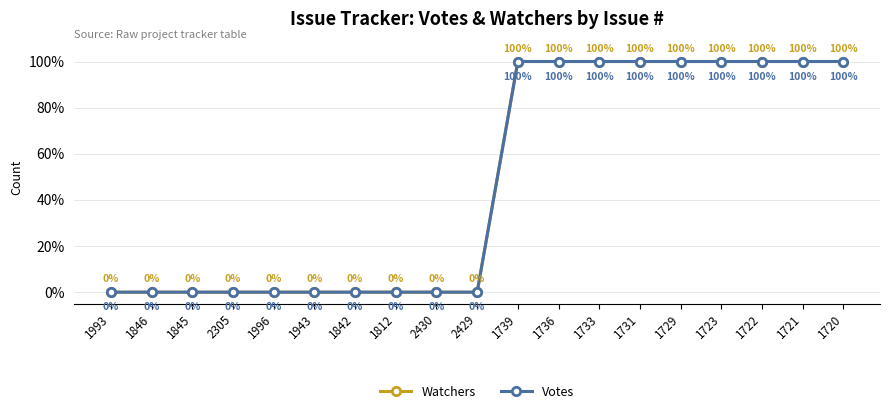

What is the difference between the maximum and second lowest values in the Watchers series?

100